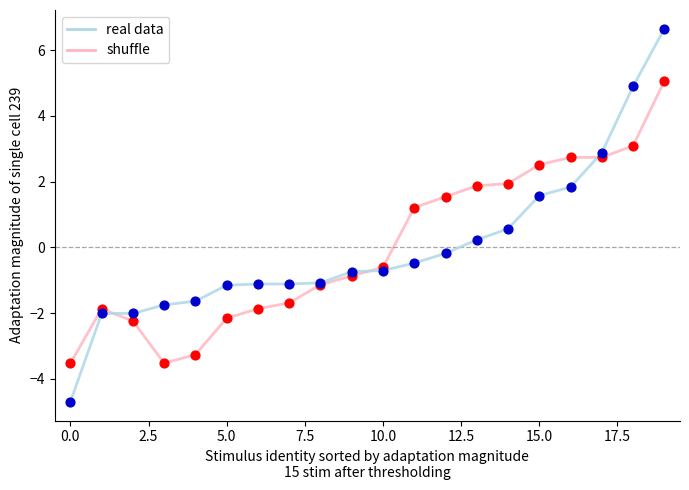

List the series in order of their peak value, lowest first.

shuffle, real data